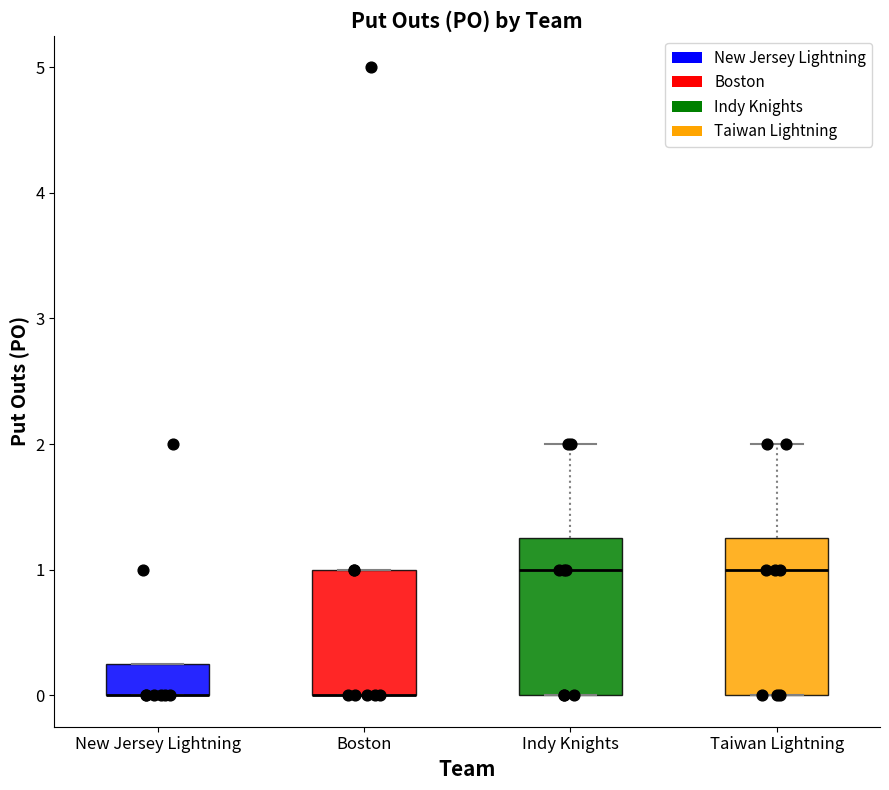

Where is the lower edge of the box for Taiwan Lightning on the y-axis? The values are not printed on the chart, so give them approximately, as read against the axis.

0.0